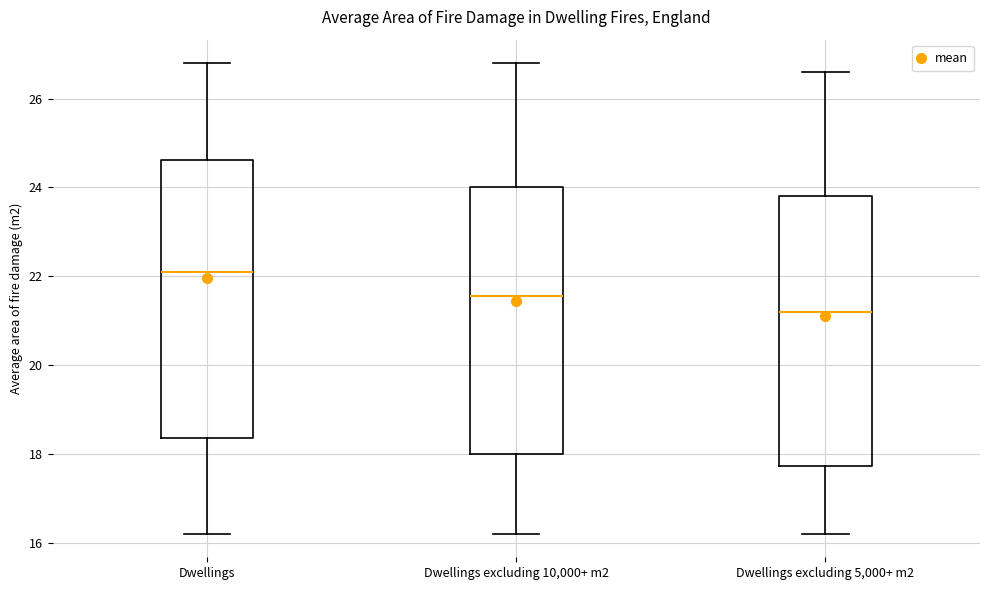

Reading left to right, transcribe this box plot: for each box, give where its median line is, the range the box spans, and where its two whiskers end, as read against the y-axis. The values are not printed on the chart, so give them approximately, as read against the axis.

Dwellings: median 22.2, box 18.4 to 24.6, whiskers 16.2 to 26.8
Dwellings excluding 10,000+ m2: median 21.6, box 18.0 to 24.0, whiskers 16.2 to 26.8
Dwellings excluding 5,000+ m2: median 21.2, box 17.8 to 23.8, whiskers 16.2 to 26.6